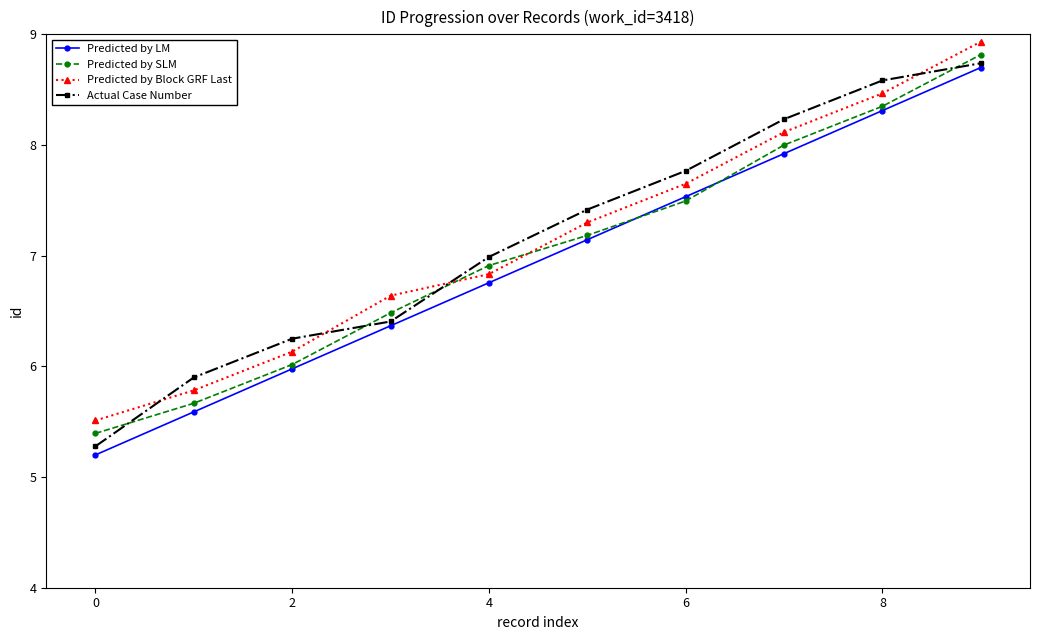

What is the smallest value displayed?

5.2